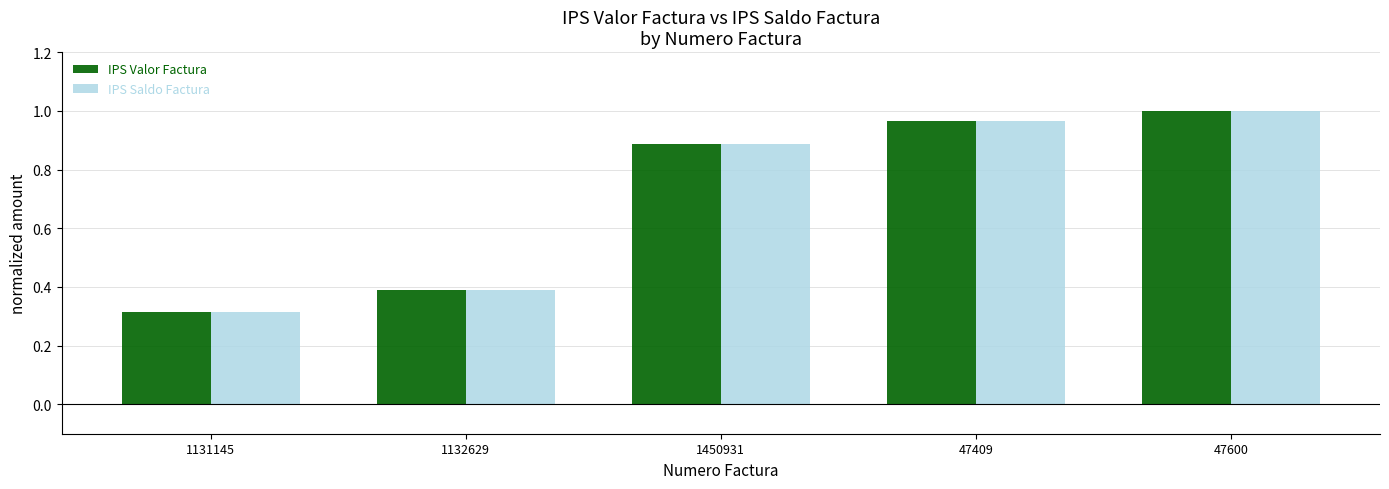

Which category has the highest value in the IPS Saldo Factura series?

47600